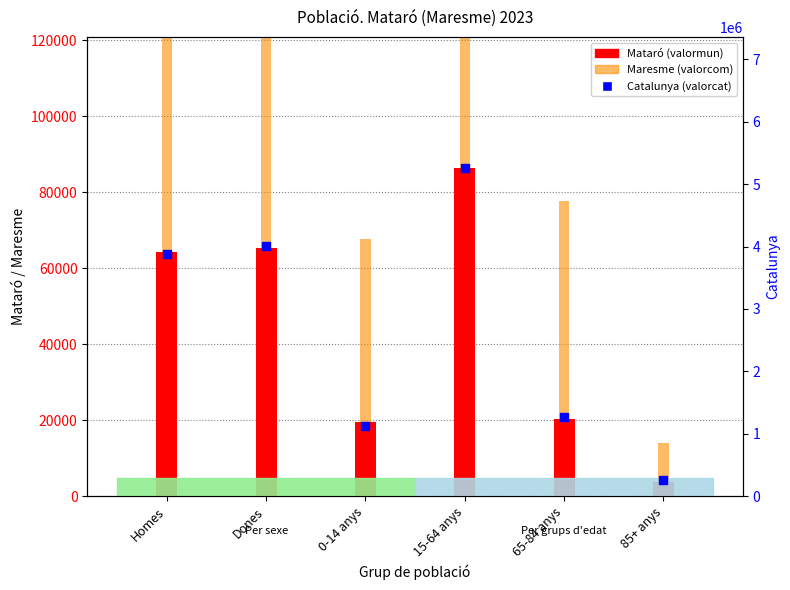

Is the value of Catalunya (valorcat) at 15-64 anys greater than the value of Mataró (valormun) at 65-84 anys?

Yes